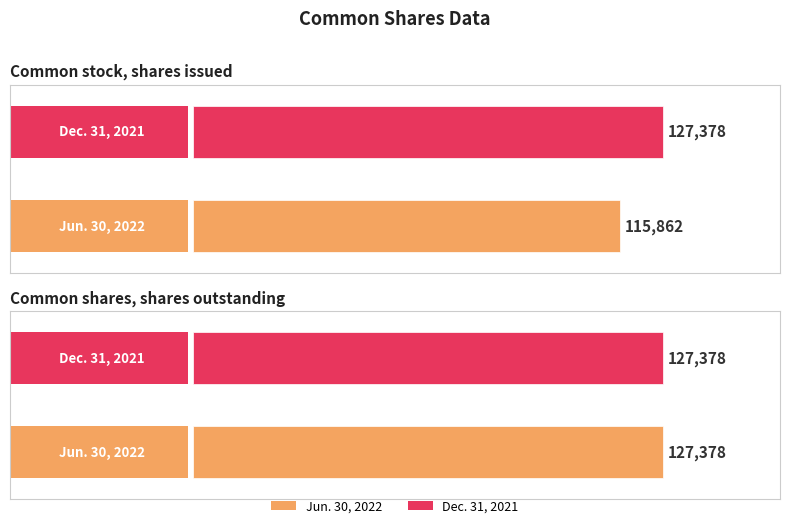

What is the label of the 1st bar from the right?

Common shares, shares outstanding